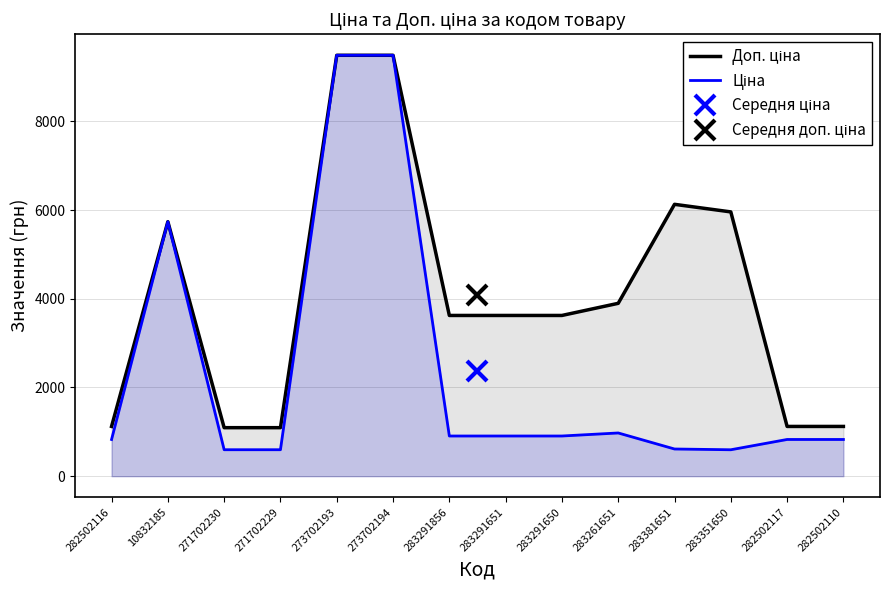

What is the label of the 6th point from the left?

273702194